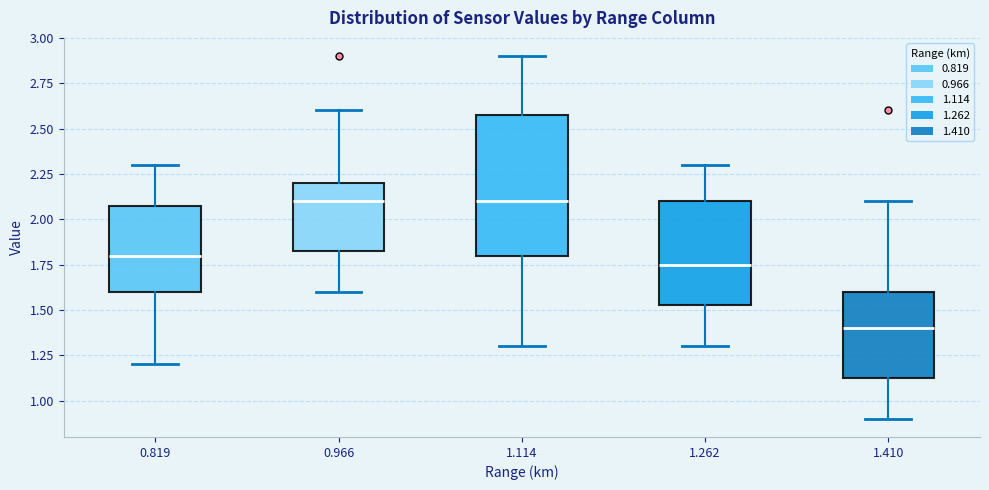

Where does the lower whisker of the box at x = 1.114 end on the y-axis? The values are not printed on the chart, so give them approximately, as read against the axis.

1.30